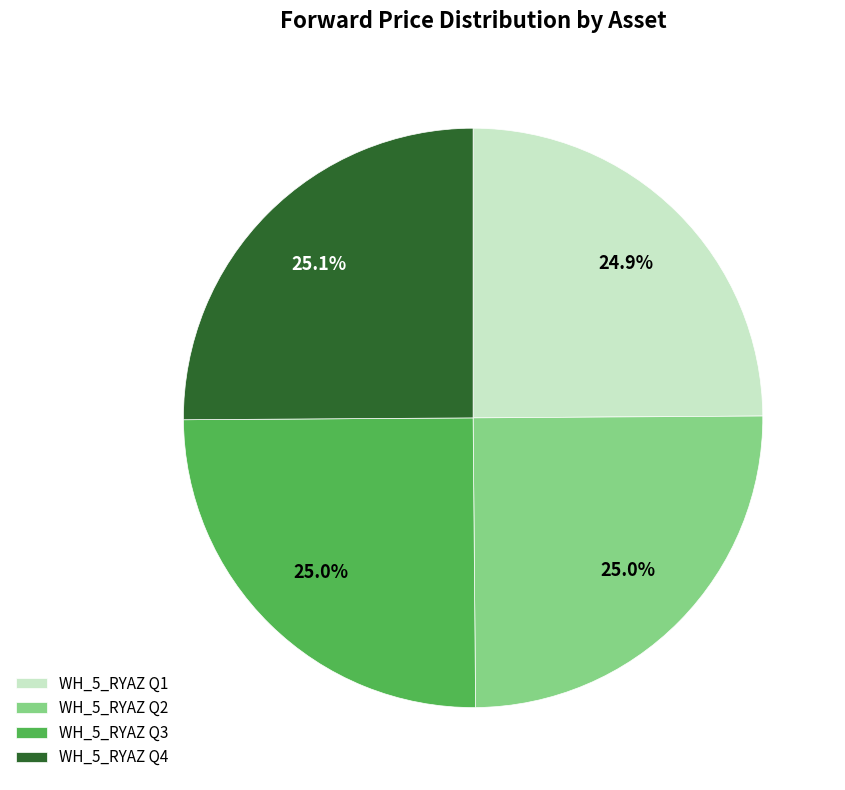

Is there a majority slice in this chart?

No